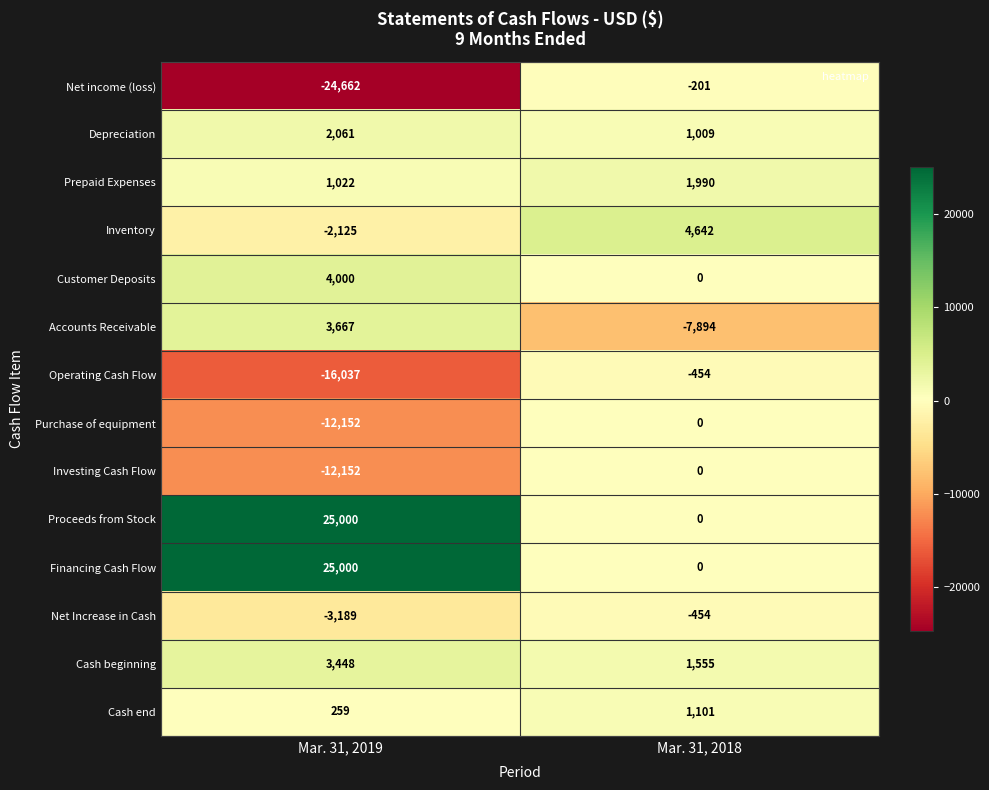

At which category is the sum across all series the highest?

Mar. 31, 2018